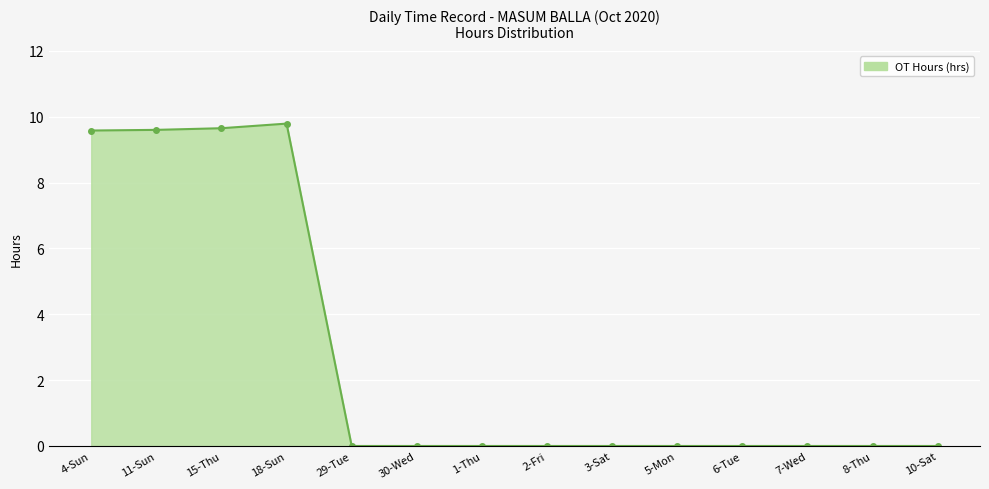

How many distinct data groups are displayed?

1